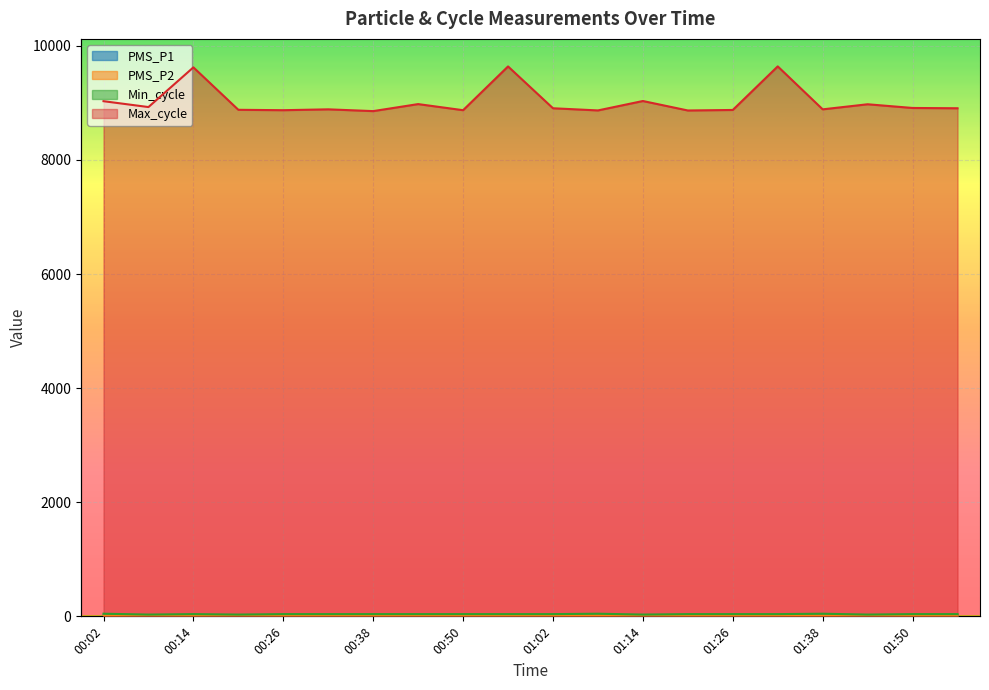

Read the PMS_P1 value at 00:50.

15.0